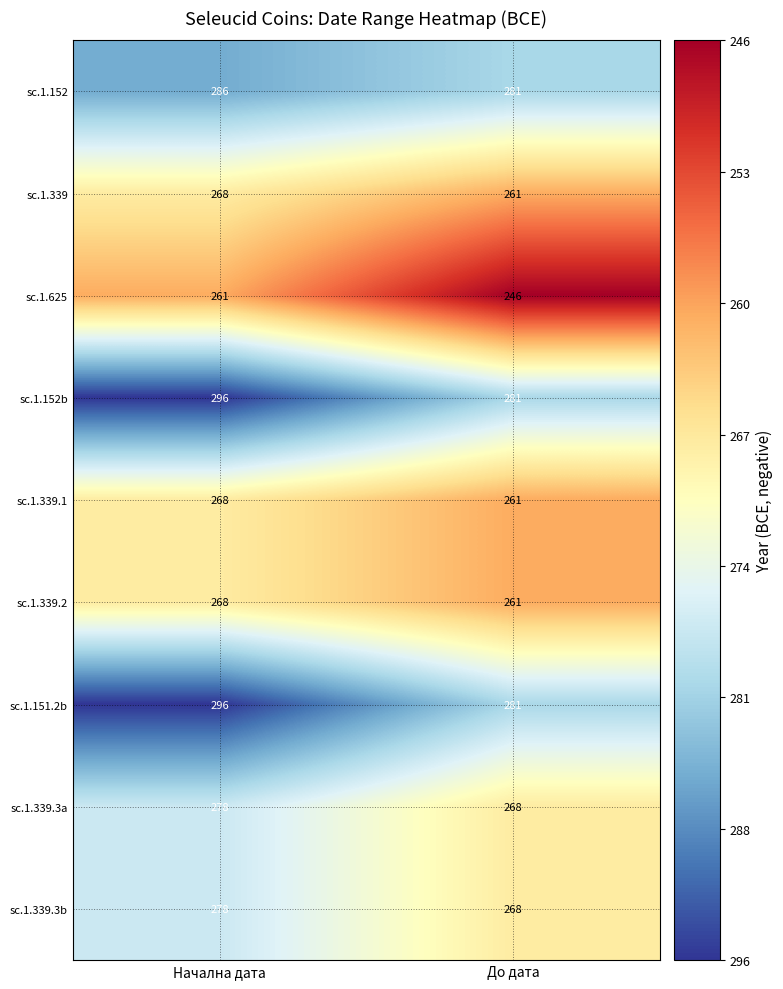

List the labels in order of sc.1.339.2 value, smallest first.

До дата, Начална дата